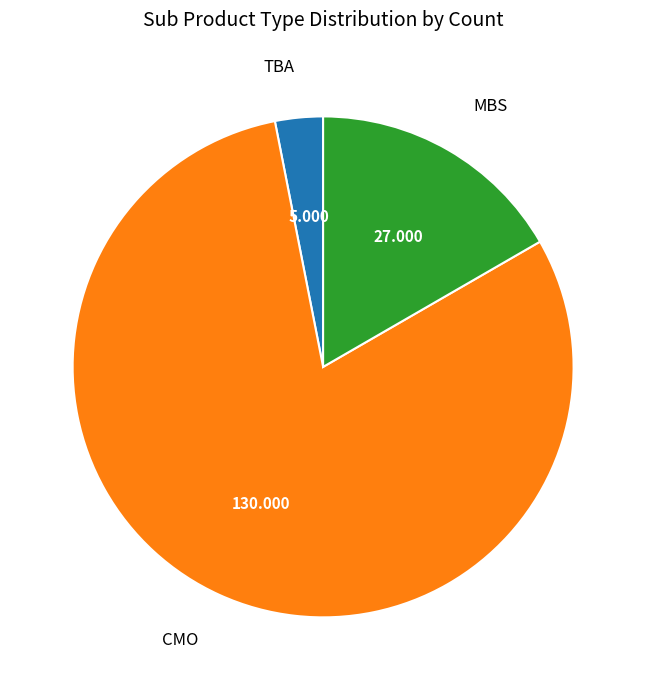

True or false: TBA accounts for 3% of the total.

True